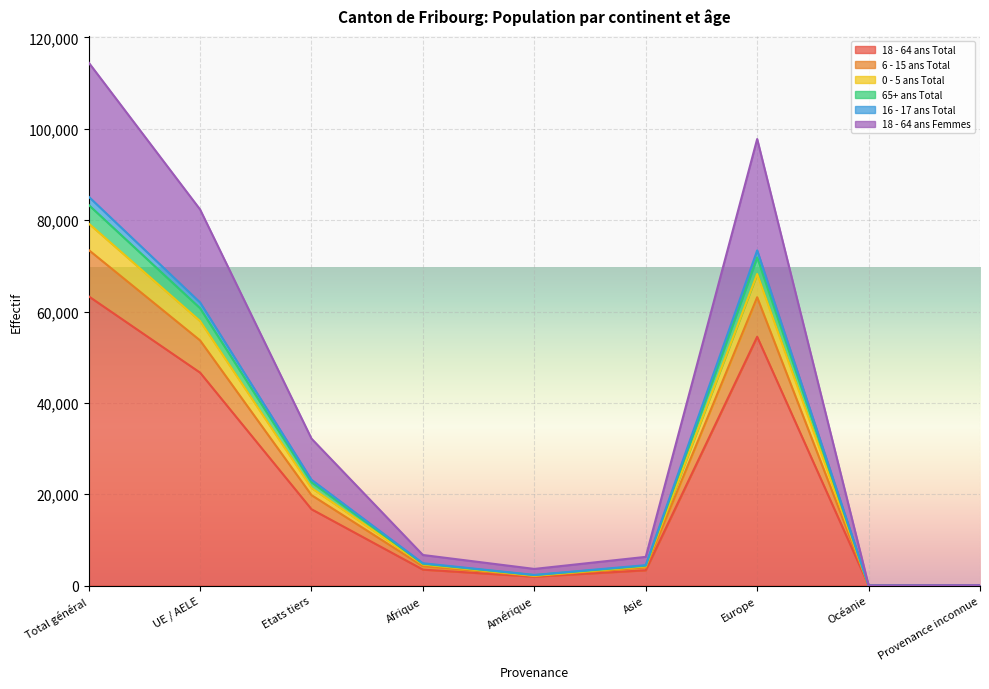

Between Etats tiers and Provenance inconnue, which is larger?

Etats tiers